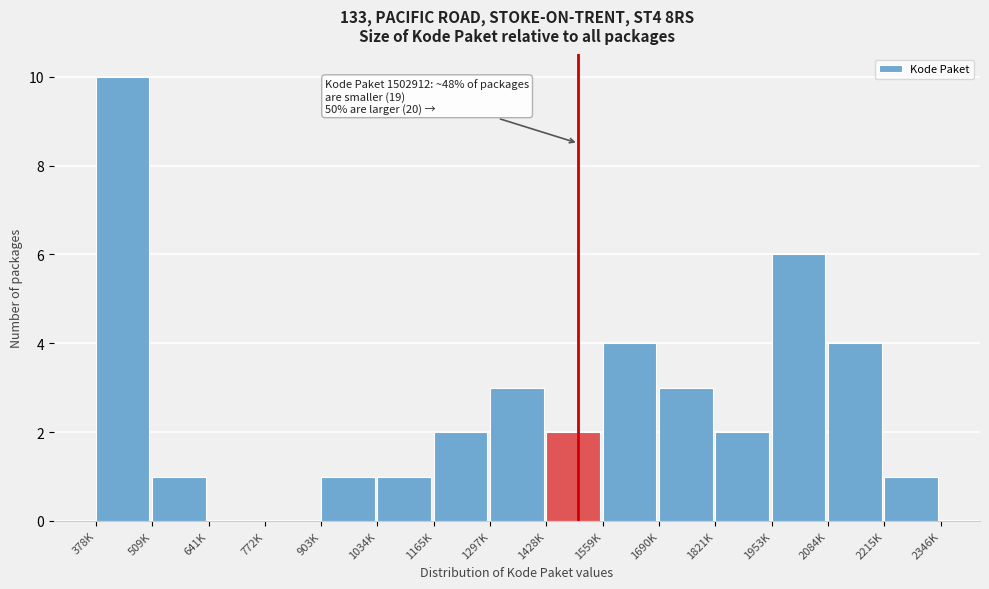

Reading left to right, list all the values displayed in this chart.

378K=10	509K=1	641K=0	772K=0	903K=1	1034K=1	1165K=2	1297K=3	1428K=2	1559K=4	1690K=3	1821K=2	1953K=6	2084K=4	2215K=1